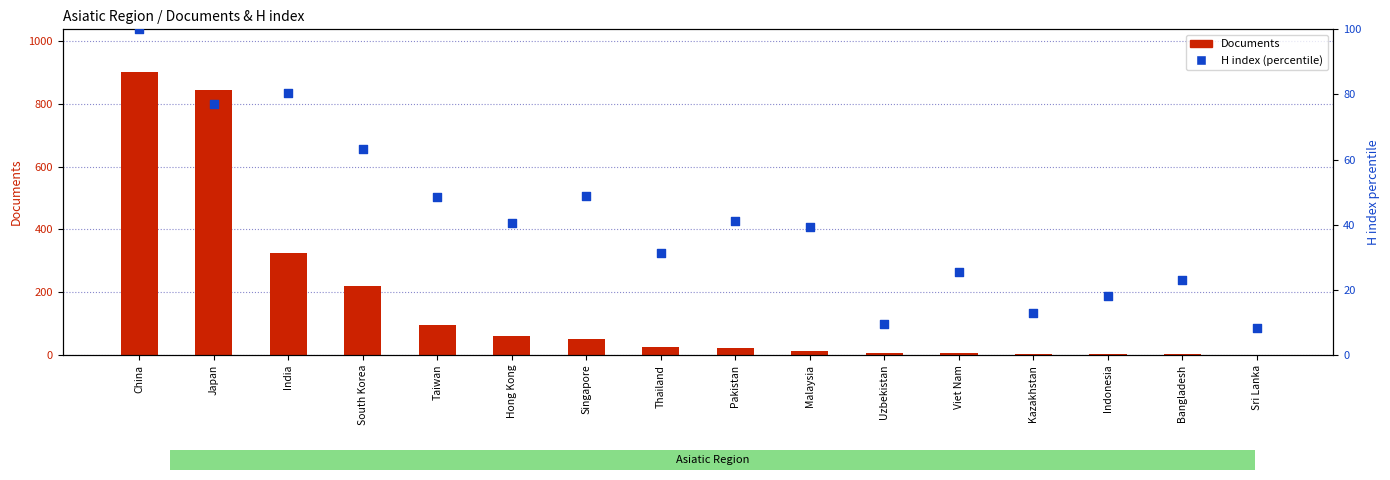

Which series contains the highest Y value?

Documents